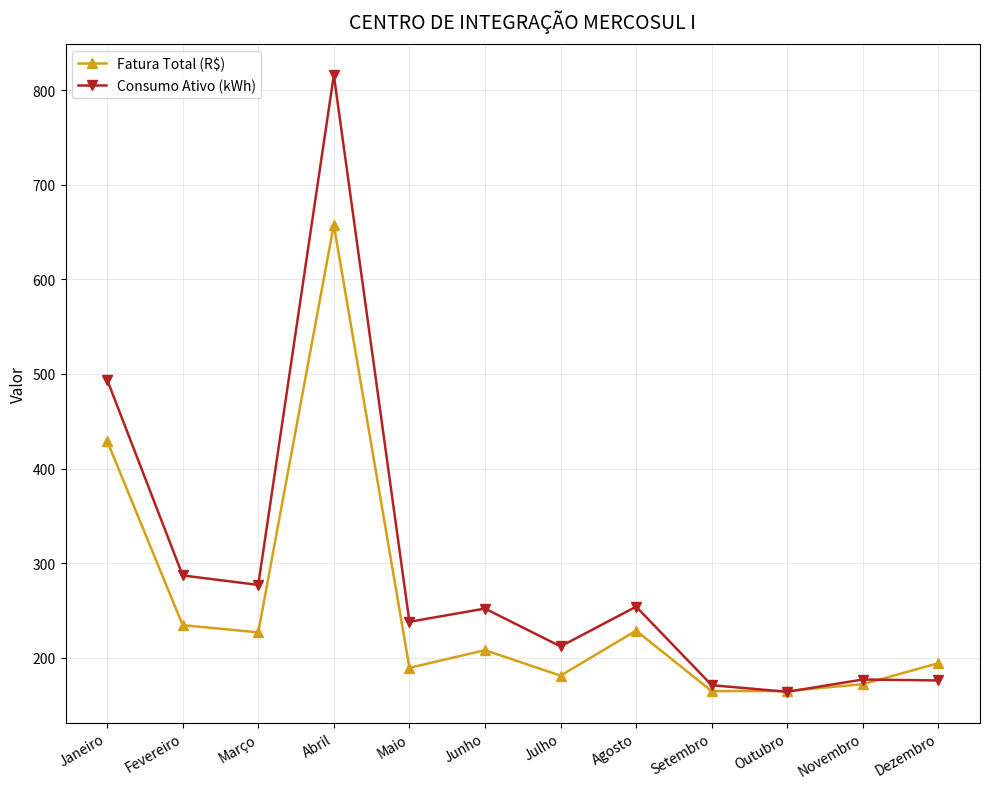

Where is the first local maximum for Fatura Total (R$)?

Abril